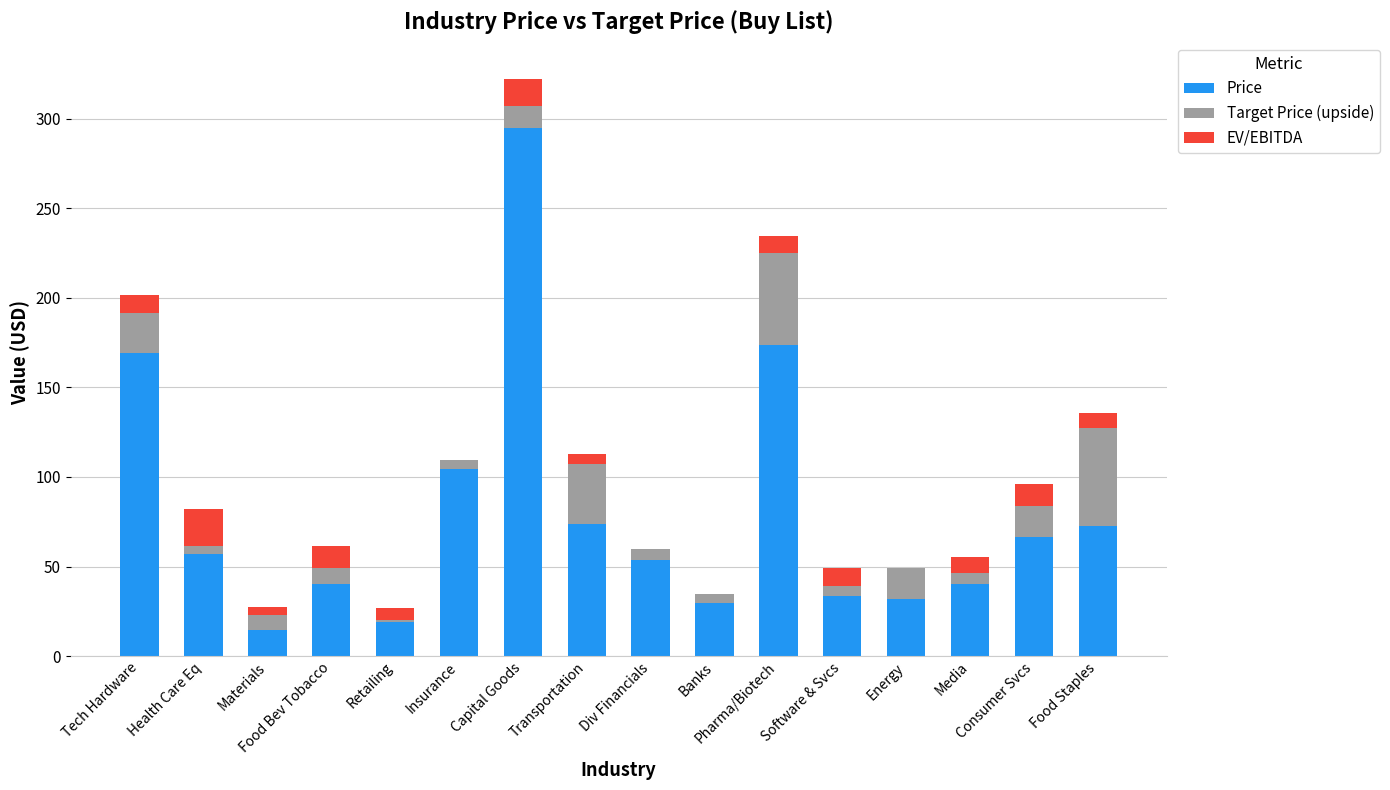

Are the bars horizontal?

No